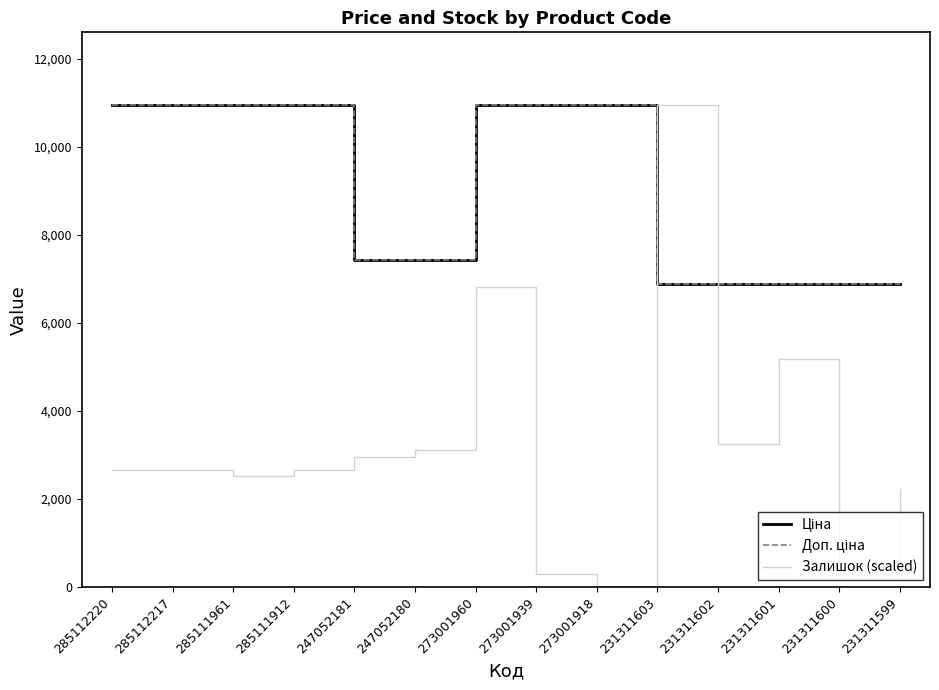

Reading right to left, transcribe all the data shown in this chart.

Ціна: 231311599=6869.4	231311600=6869.4	231311601=6869.4	231311602=6869.4	231311603=6869.4	273001918=10952.0	273001939=10952.0	273001960=10952.0	247052180=7436.2	247052181=7436.2	285111912=10952.0	285111961=10952.0	285112217=10952.0	285112220=10952.0
Доп. ціна: 231311599=6869.4	231311600=6869.4	231311601=6869.4	231311602=6869.4	231311603=6869.4	273001918=10952.0	273001939=10952.0	273001960=10952.0	247052180=7436.2	247052181=7436.2	285111912=10952.0	285111961=10952.0	285112217=10952.0	285112220=10952.0
Залишок (scaled): 231311599=2220.0	231311600=296.0	231311601=5180.0	231311602=3256.0	231311603=10952.0	273001918=0.0	273001939=296.0	273001960=6808.0	247052180=3108.0	247052181=2960.0	285111912=2664.0	285111961=2516.0	285112217=2664.0	285112220=2664.0